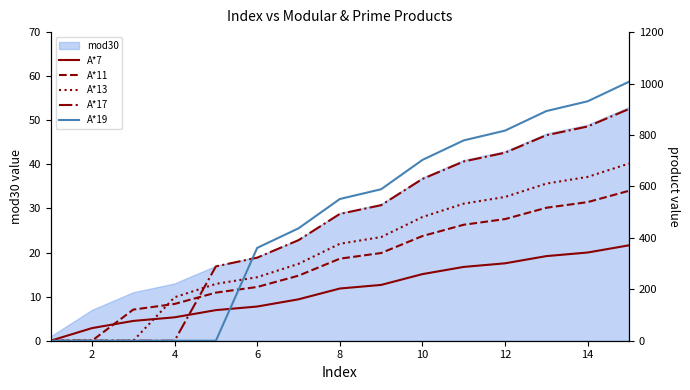

After their last crossing, which series has the higher values: A*11 or A*7?

A*11